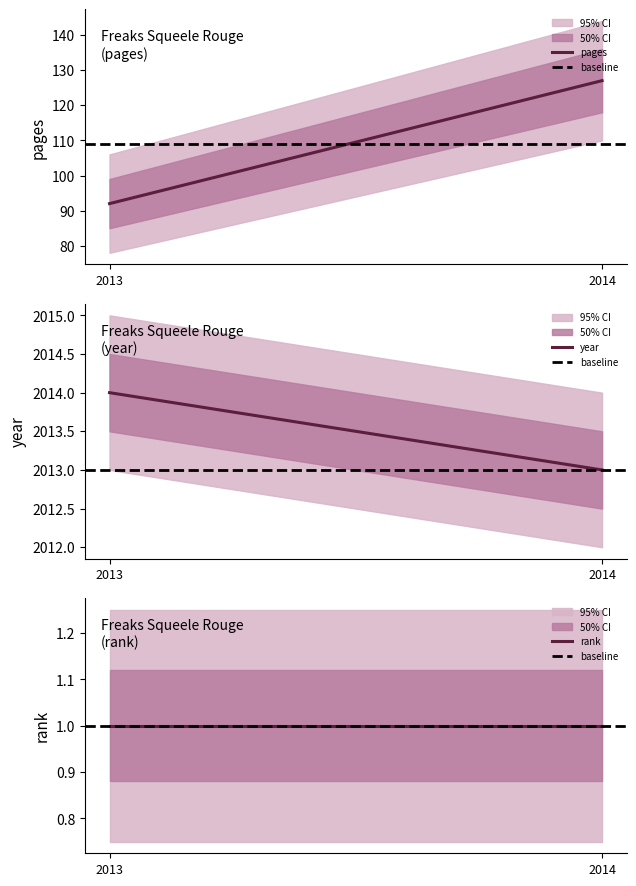

What is the average value of the baseline series?

1